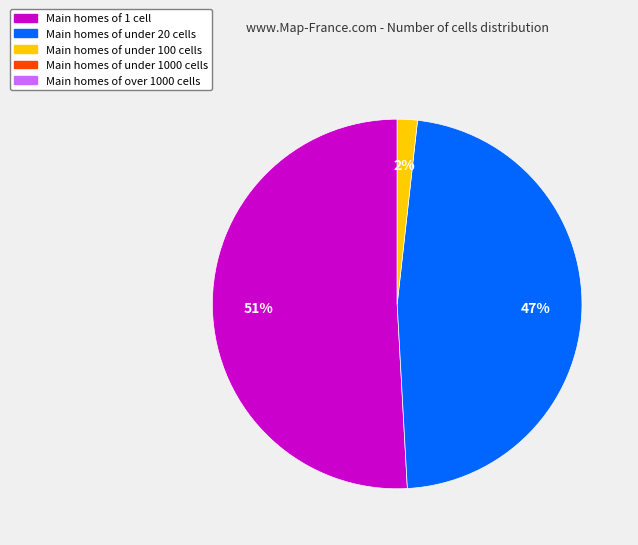

To the nearest percent, what is the difference between the largest and smallest slice percentages?

49%